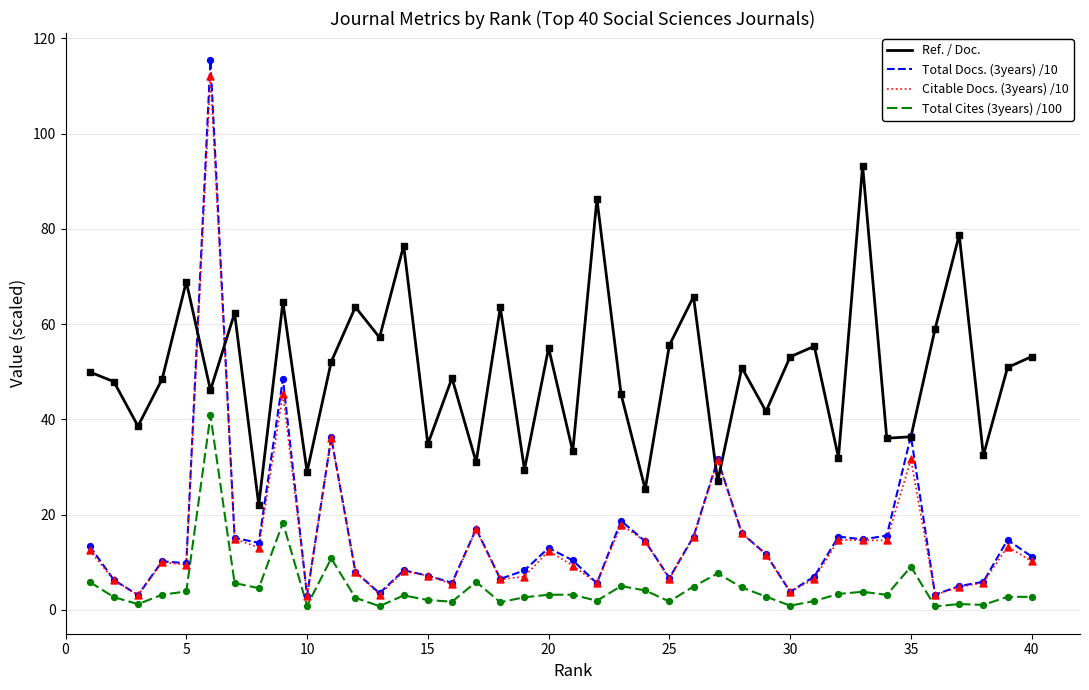

Which series has the largest total across all categories?

Ref. / Doc.